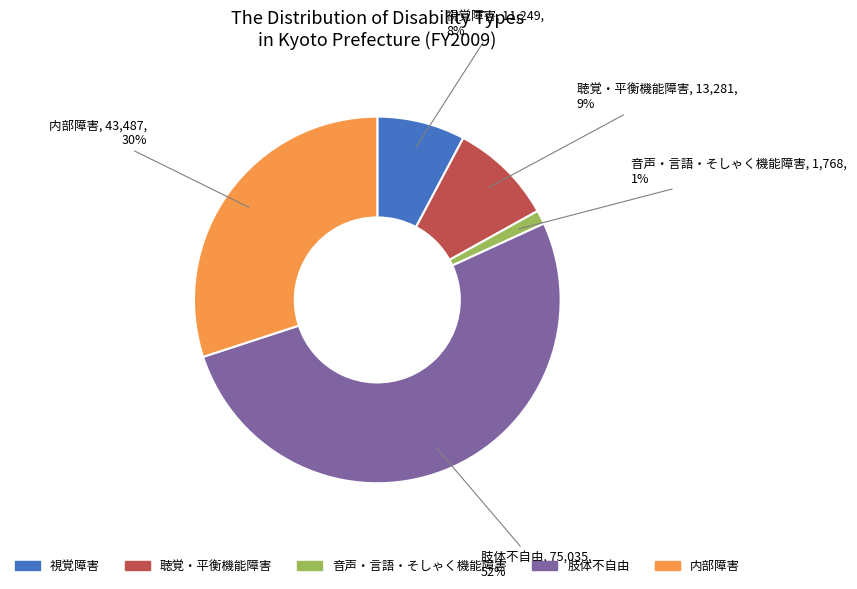

The 肢体不自由 slice represents 52% of the pie. True or false?

True